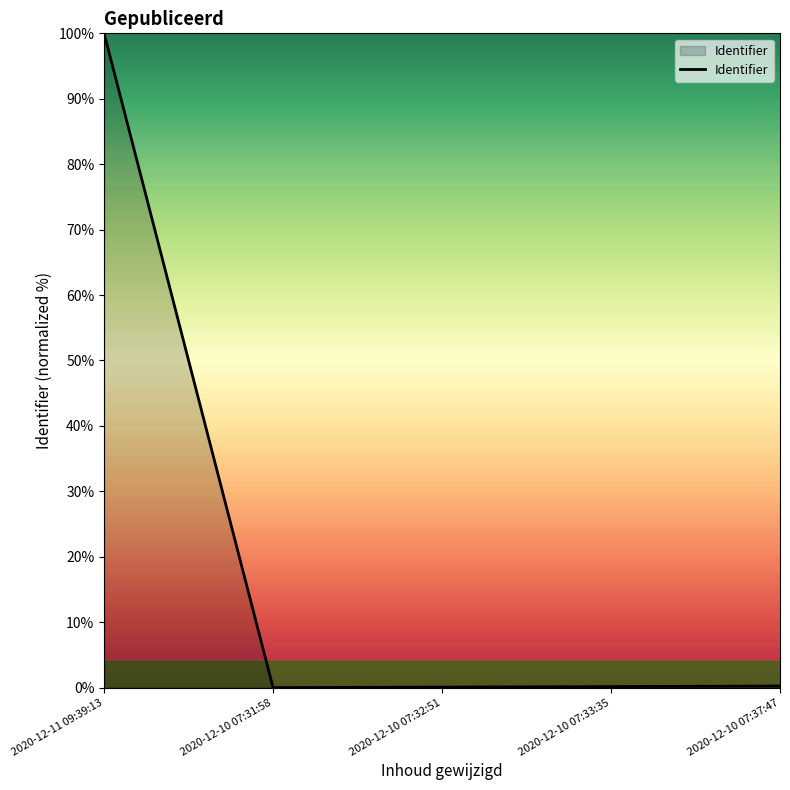

The chart shows a value of 0.0 at 2020-12-10 07:31:58. True or false?

True